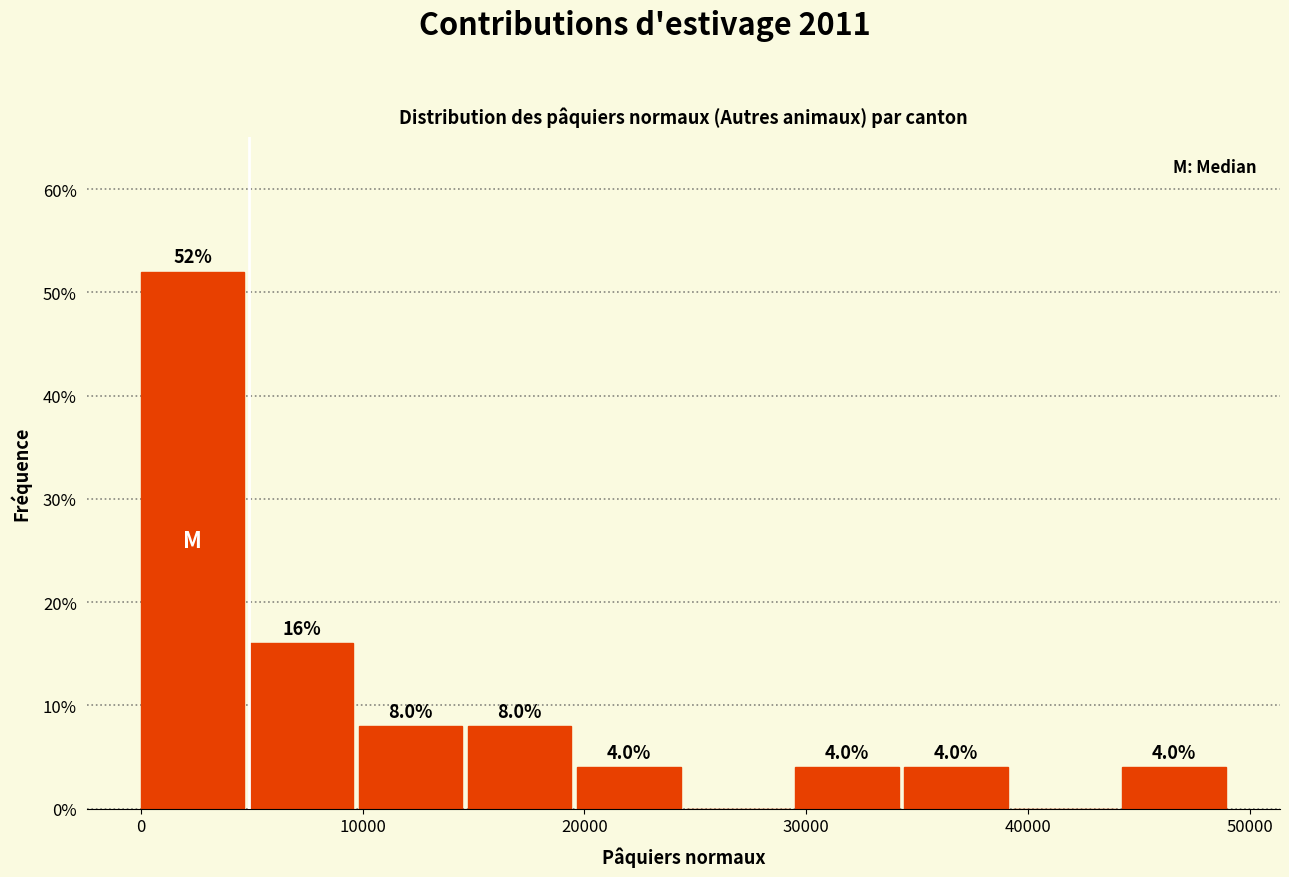

Over which range of the x-axis is the bar tallest?

0 to 5000